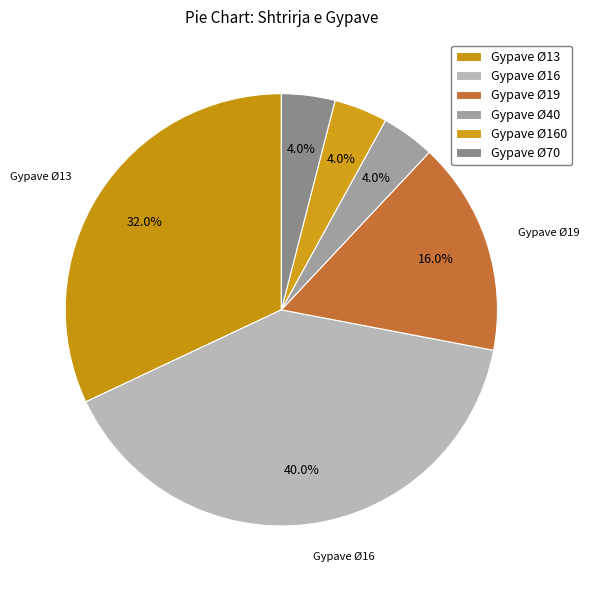

Which slice is the smallest?

Gypave Ø40